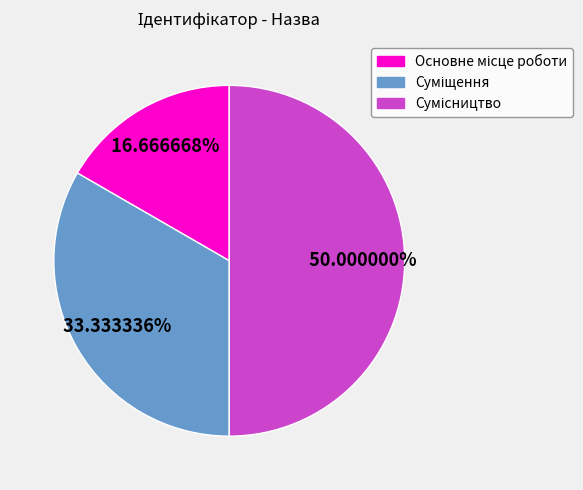

True or false: Суміщення accounts for 33% of the total.

True